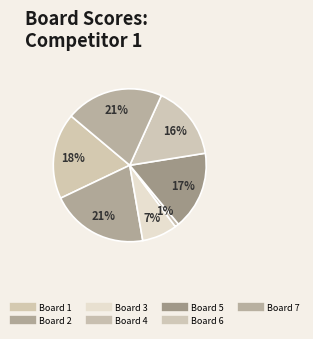

How many segments does this pie chart have?

7